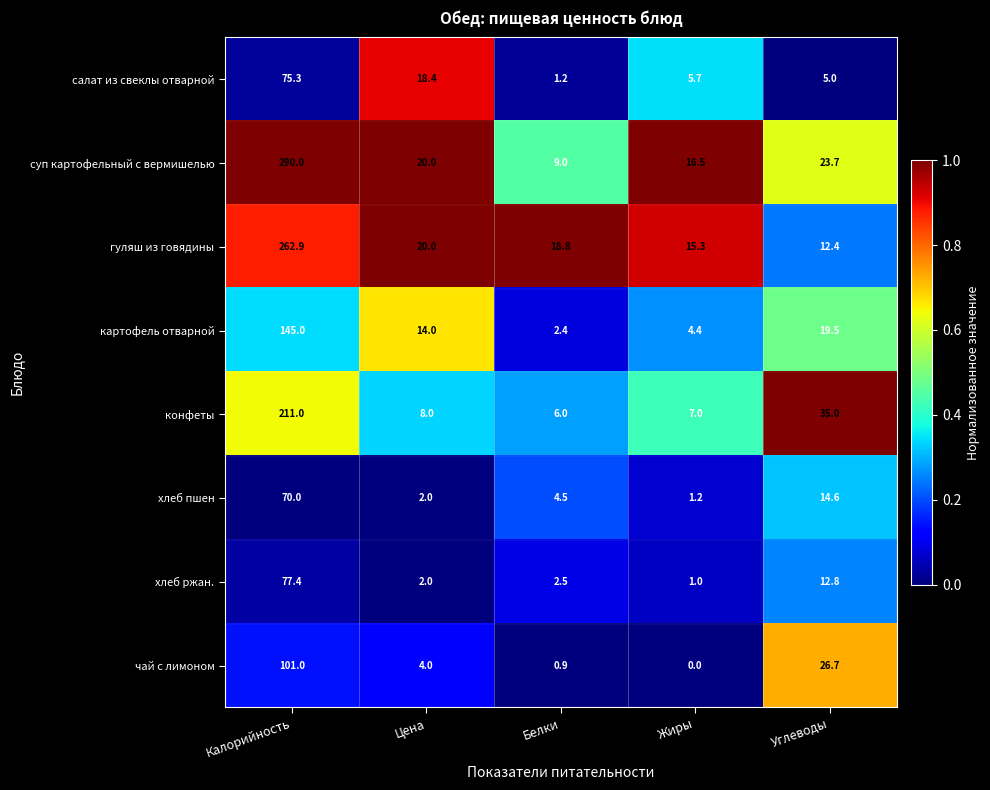

Which series has the largest total across all categories?

суп картофельный с вермишелью